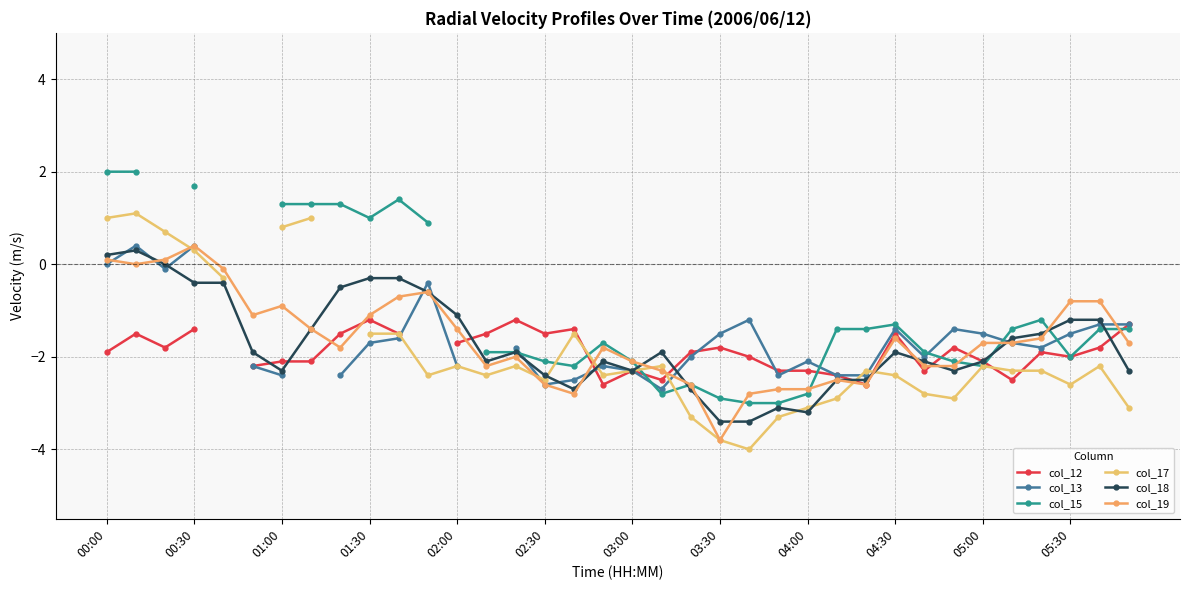

What position from the left is 14?

15